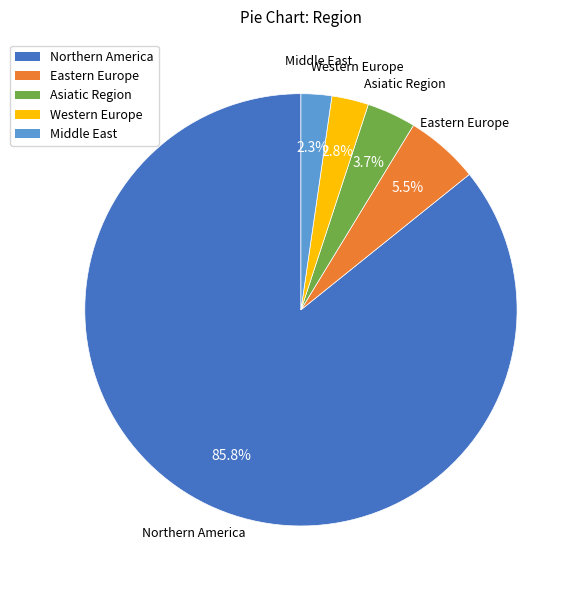

True or false: Northern America accounts for 86% of the total.

True